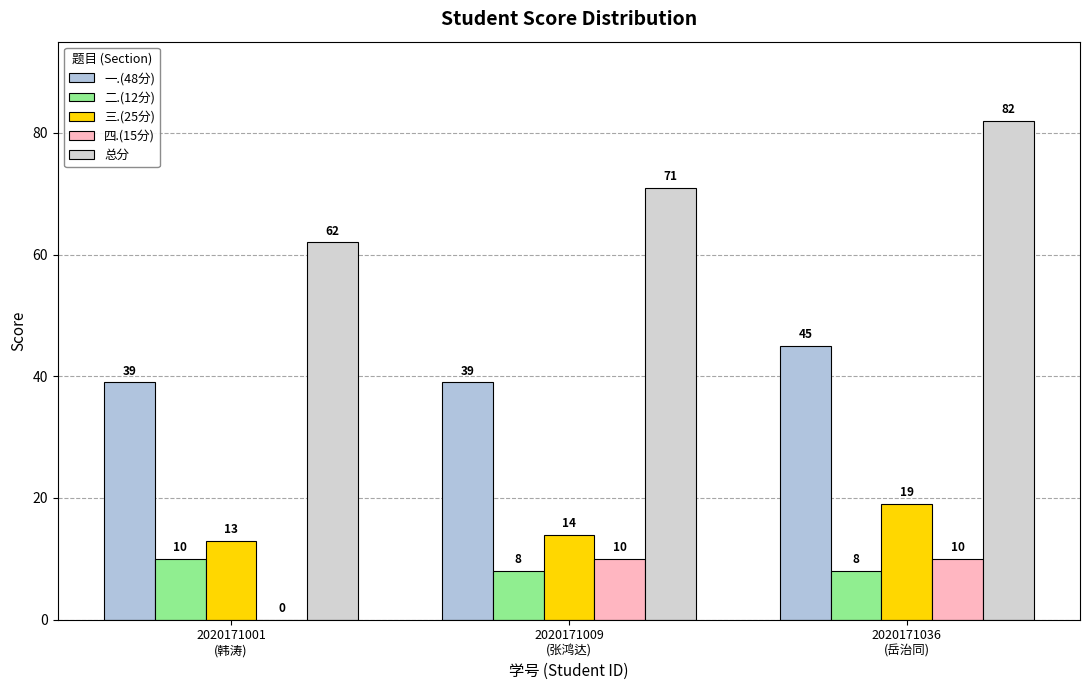

Are the bars grouped side by side (vs. stacked)?

Yes